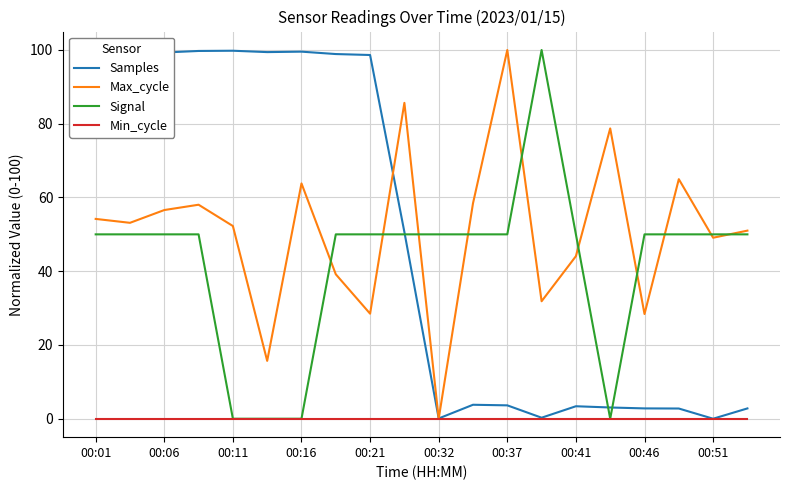

What are all the series names shown in the legend?

Samples, Max_cycle, Signal, Min_cycle